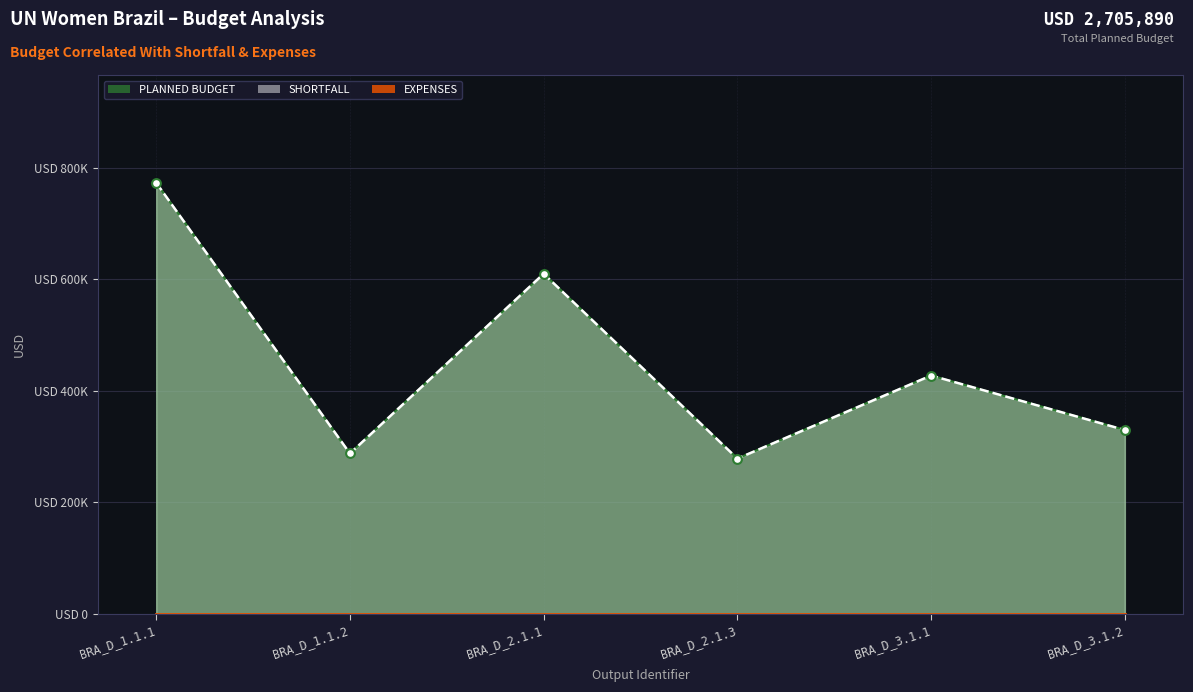

Which series has the largest Y range (max minus min)?

PLANNED BUDGET